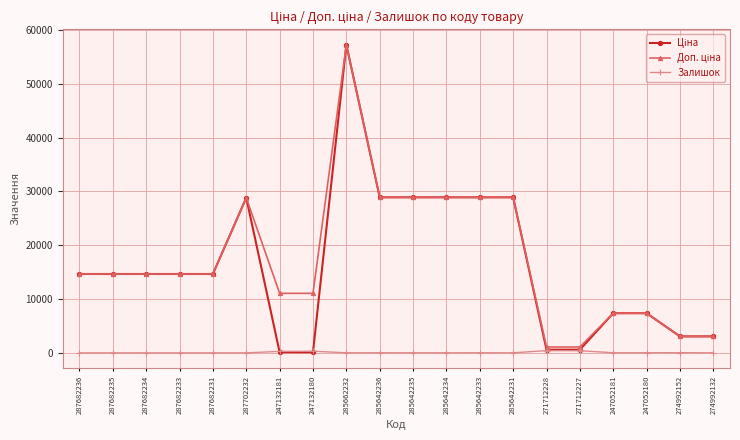

At which category is the sum across all series the highest?

285662232